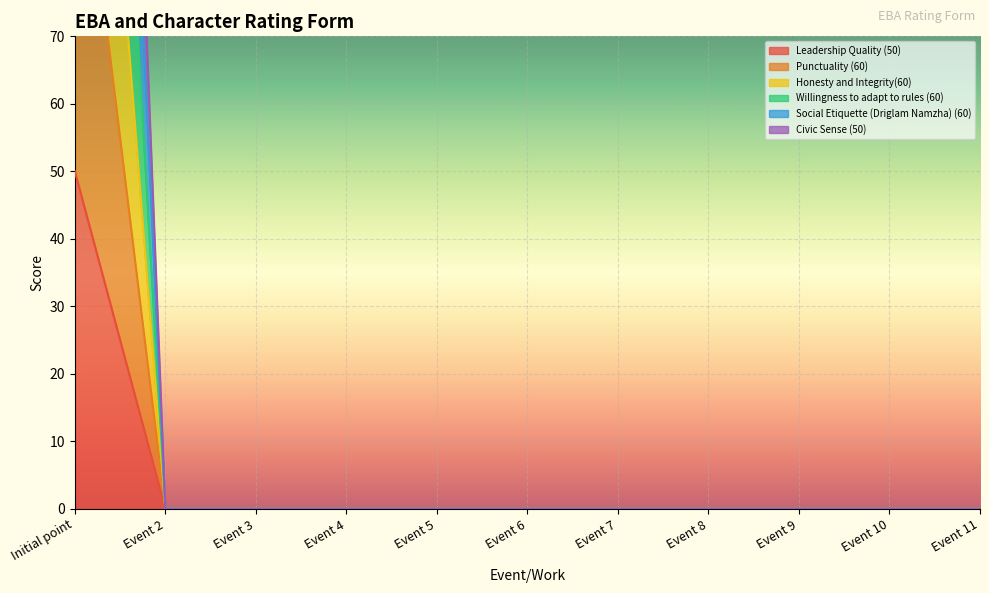

Is it true that Willingness to adapt to rules (60) equals 104 at Event 4?

False